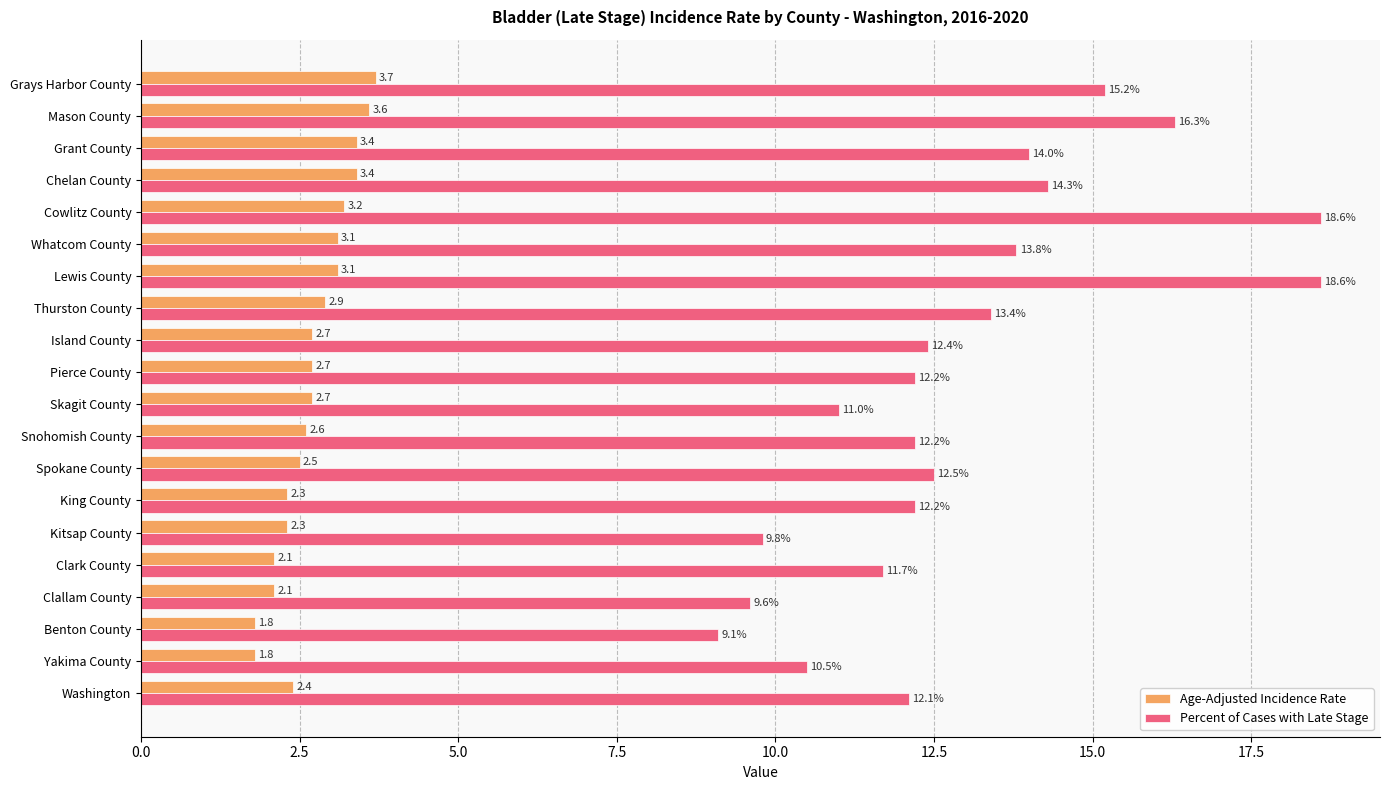

Which series has the largest range (max minus min)?

Percent of Cases with Late Stage